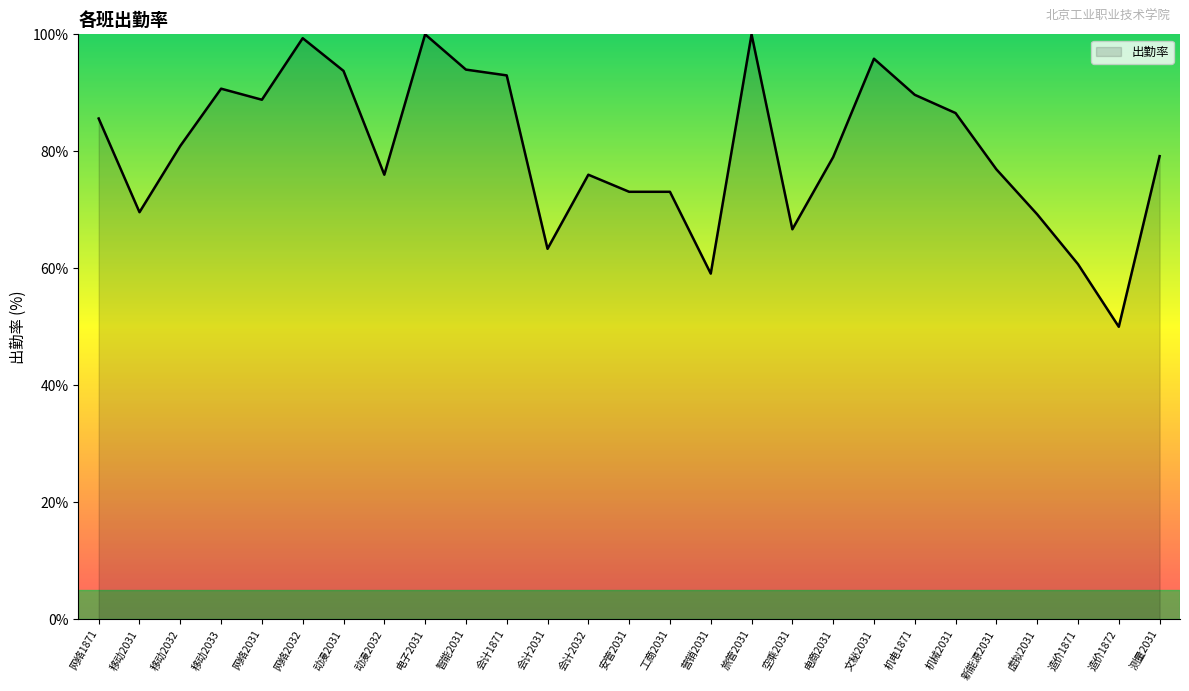

What is the smallest value displayed?

50.0